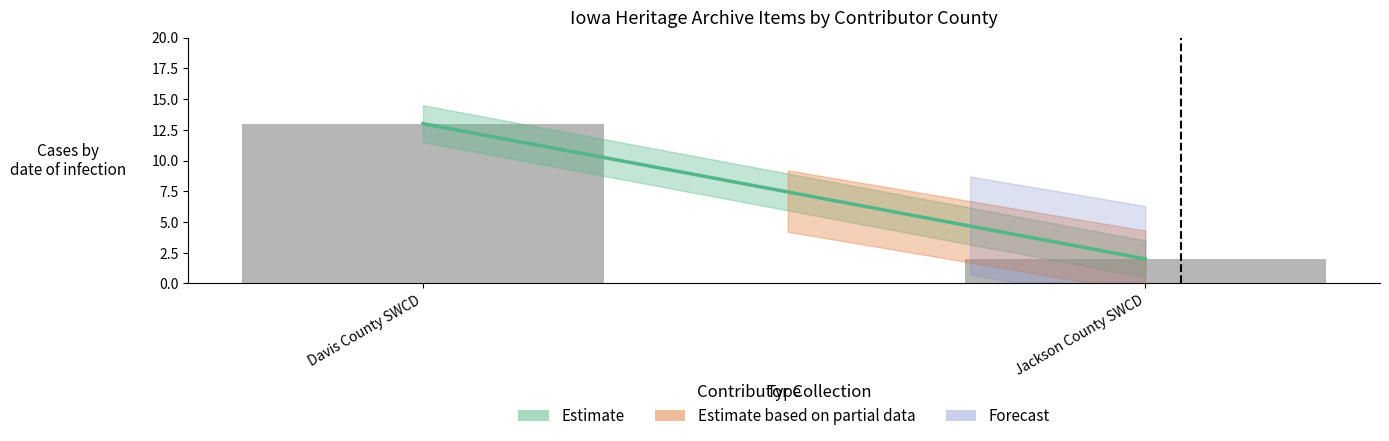

Does the chart contain stacked bars?

No